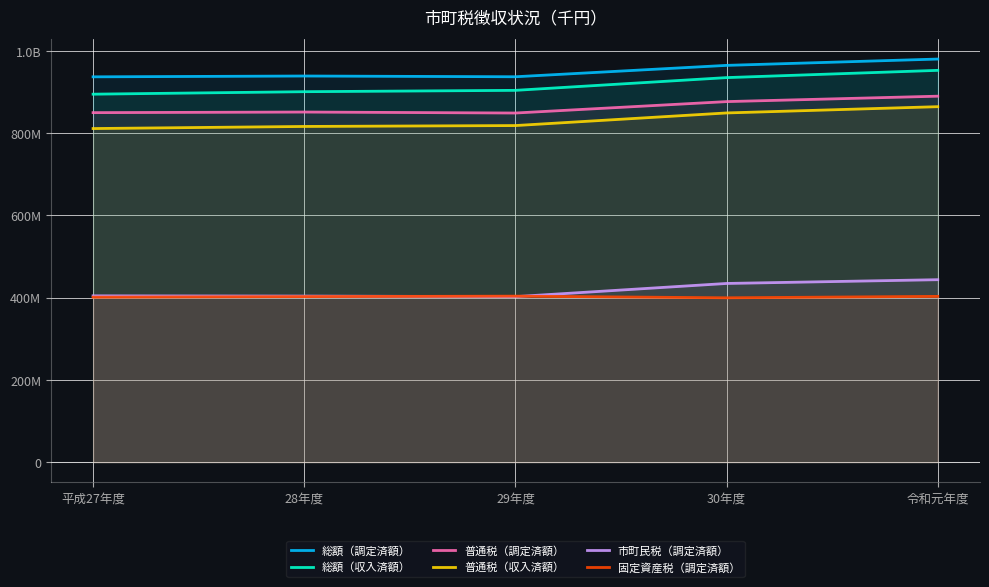

At how many categories does at least one series exceed 447355517?

5